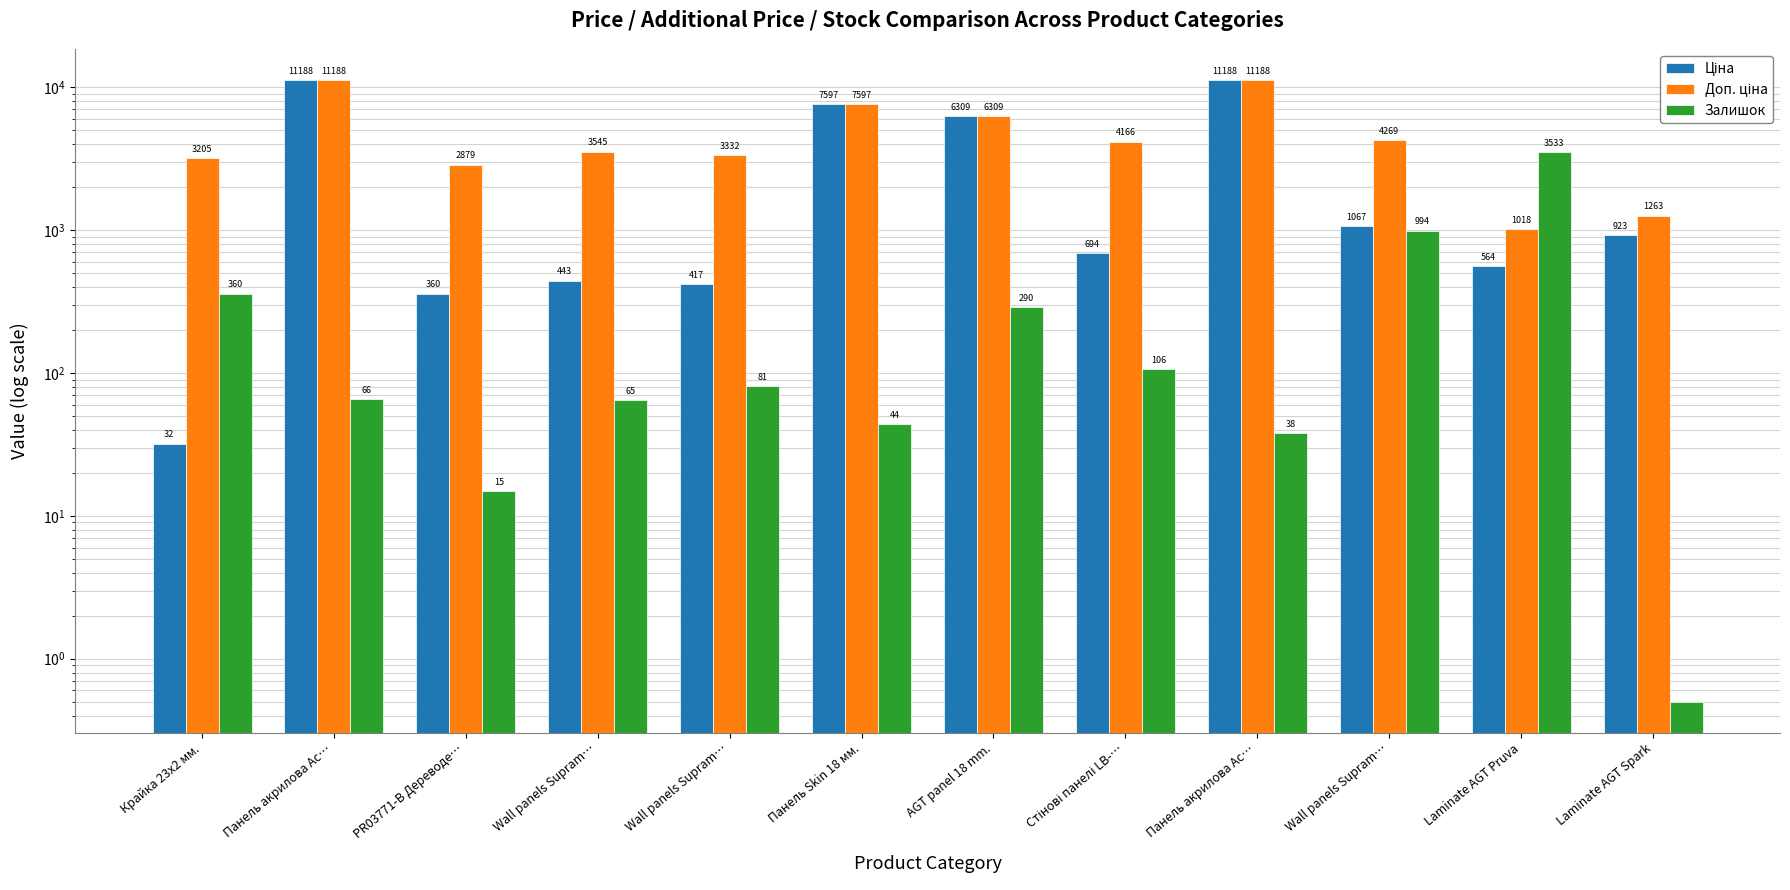

At which category is the sum across all series the highest?

Панель акрилова Ac…